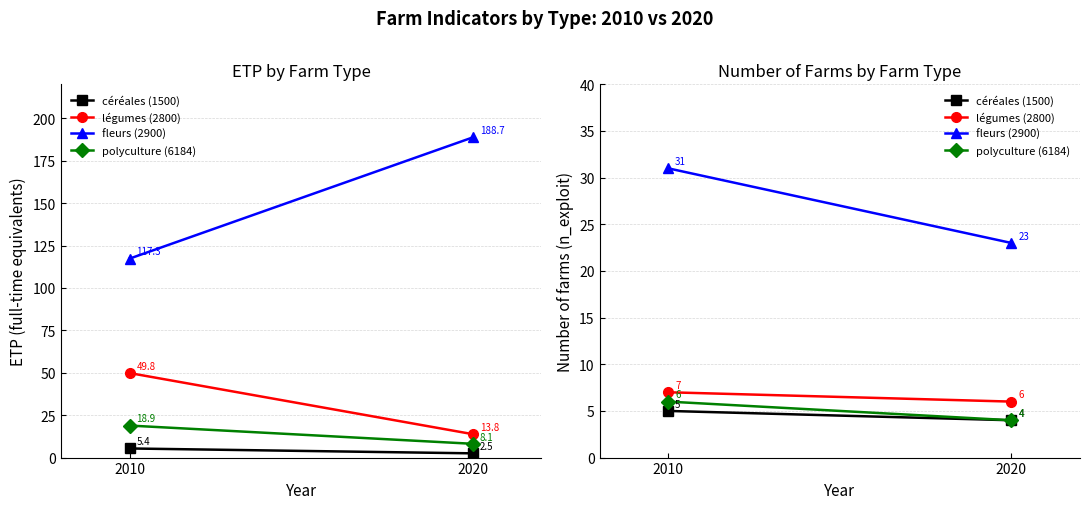

What is the average value of the fleurs (2900) series?

27